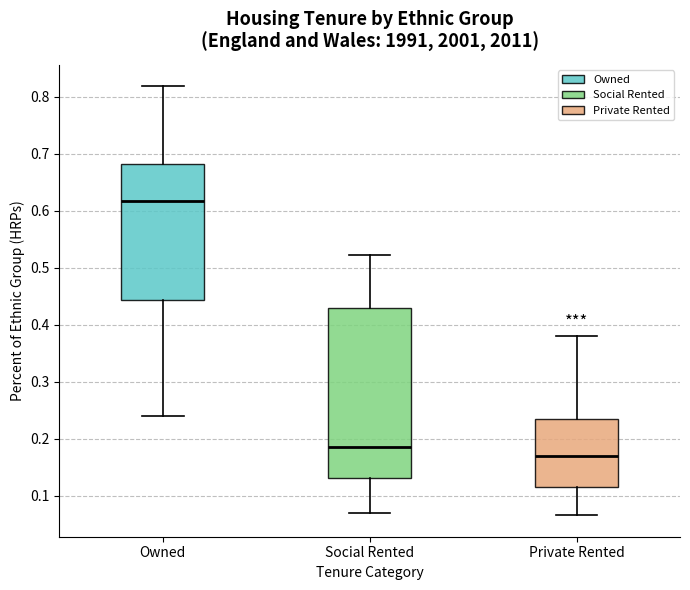

Reading left to right, transcribe this box plot: for each box, give where its median line is, the range the box spans, and where its two whiskers end, as read against the y-axis. The values are not printed on the chart, so give them approximately, as read against the axis.

Owned: median 0.62, box 0.44 to 0.68, whiskers 0.24 to 0.82
Social Rented: median 0.19, box 0.13 to 0.43, whiskers 0.07 to 0.52
Private Rented: median 0.17, box 0.12 to 0.23, whiskers 0.07 to 0.38